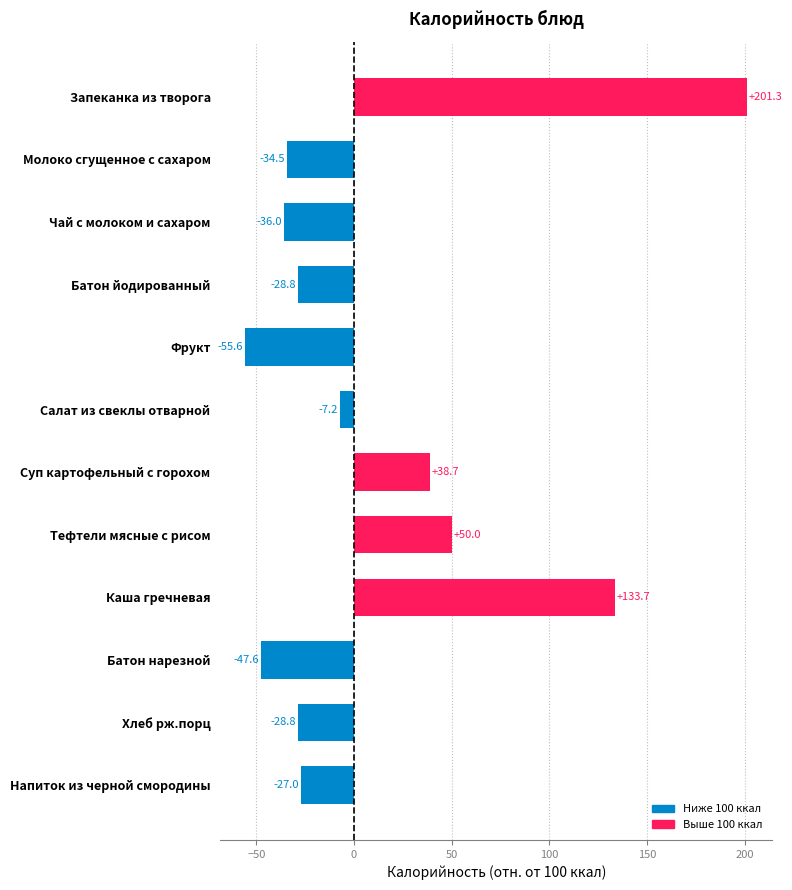

What is the sum of the values at Каша гречневая and Салат из свеклы отварной?

126.5